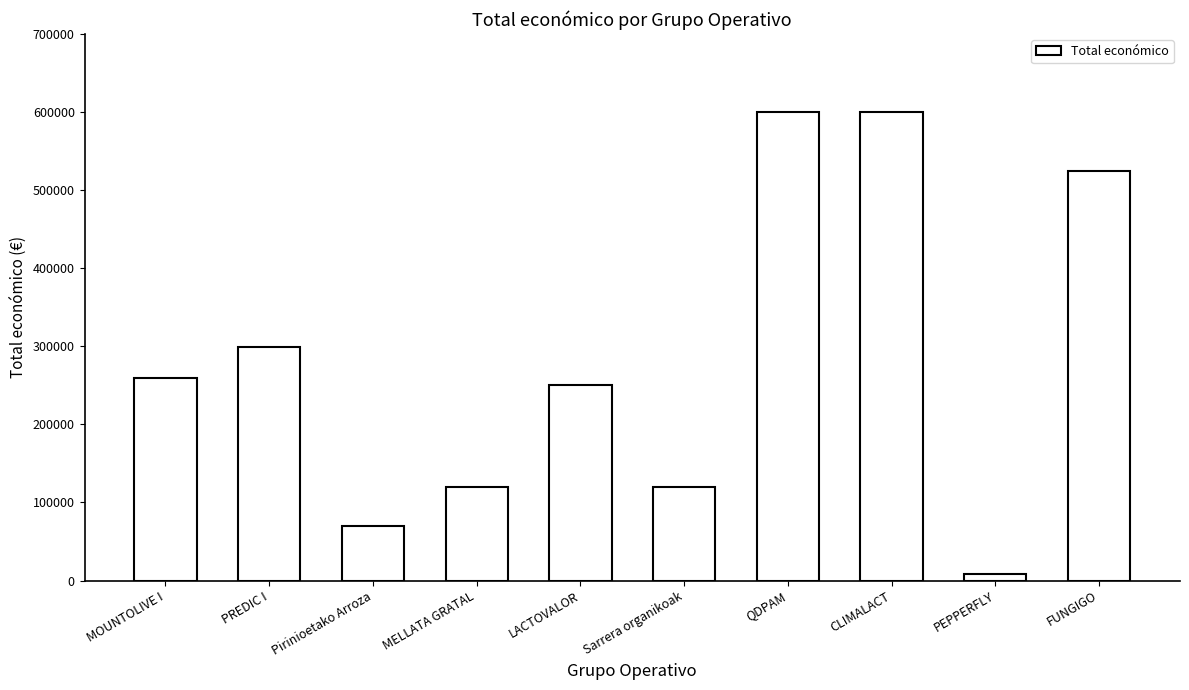

The chart shows a value of 1028268 at QDPAM. True or false?

False